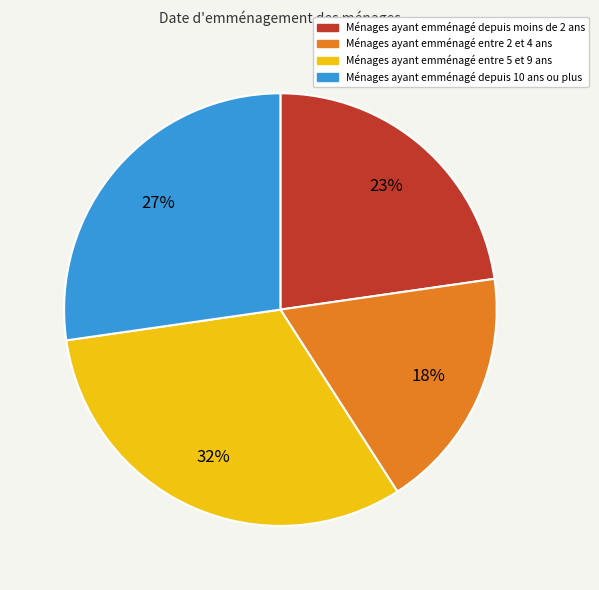

Which slice is the largest?

Ménages ayant emménagé entre 5 et 9 ans